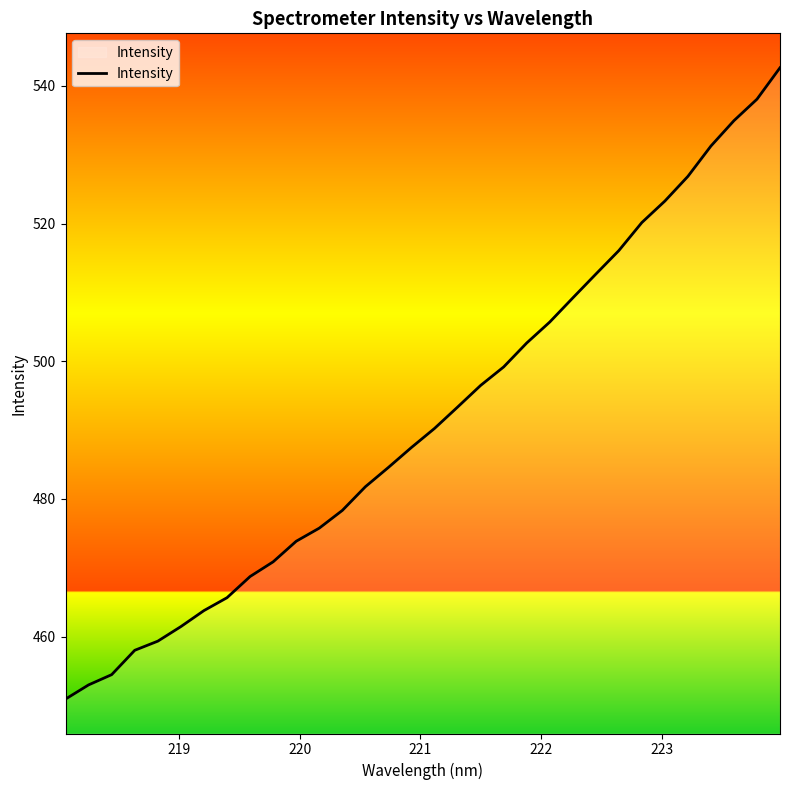

What is the difference between the maximum and minimum values?

91.7